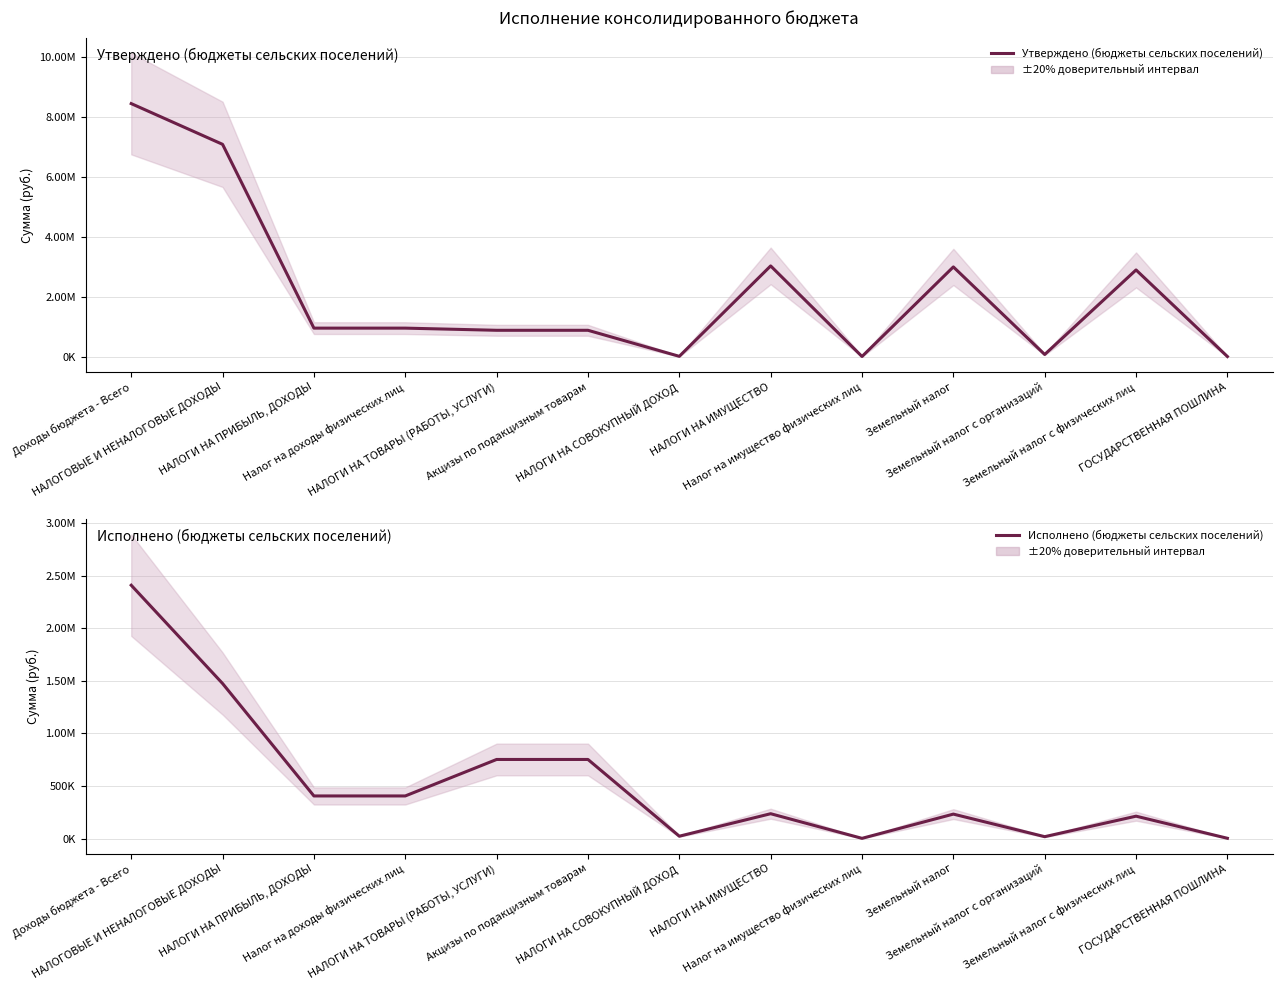

True or false: Утверждено (бюджеты сельских поселений) and Исполнено (бюджеты сельских поселений) intersect in this chart.

False